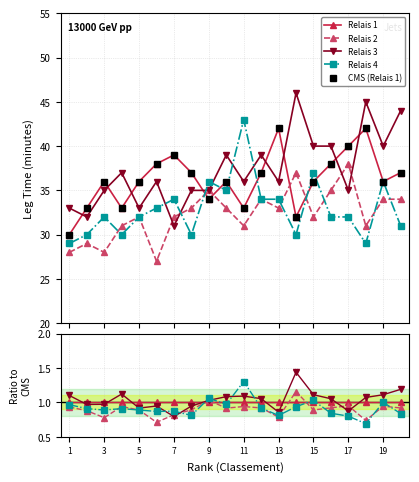

Between 1 and 3, which series saw the biggest shift?

CMS (Relais 1)